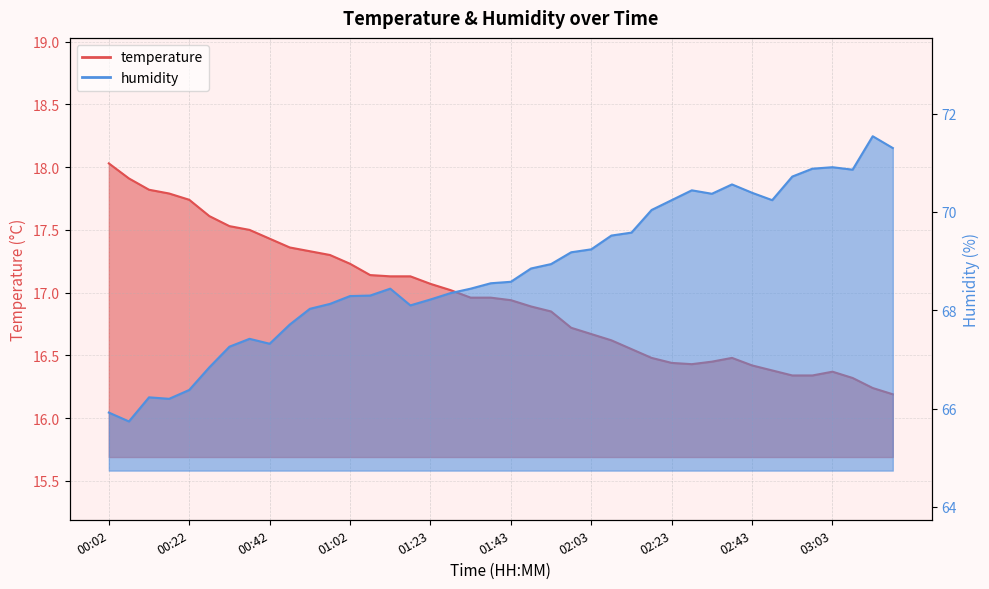

Is it true that temperature equals 24.8 at 03:18?

False